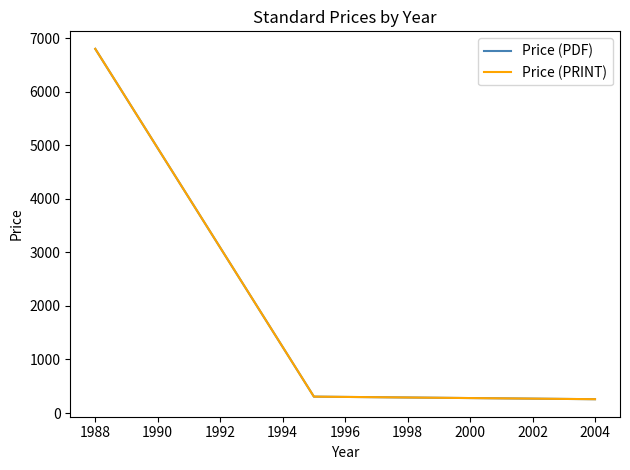

At how many categories does at least one series exceed 1986?

1